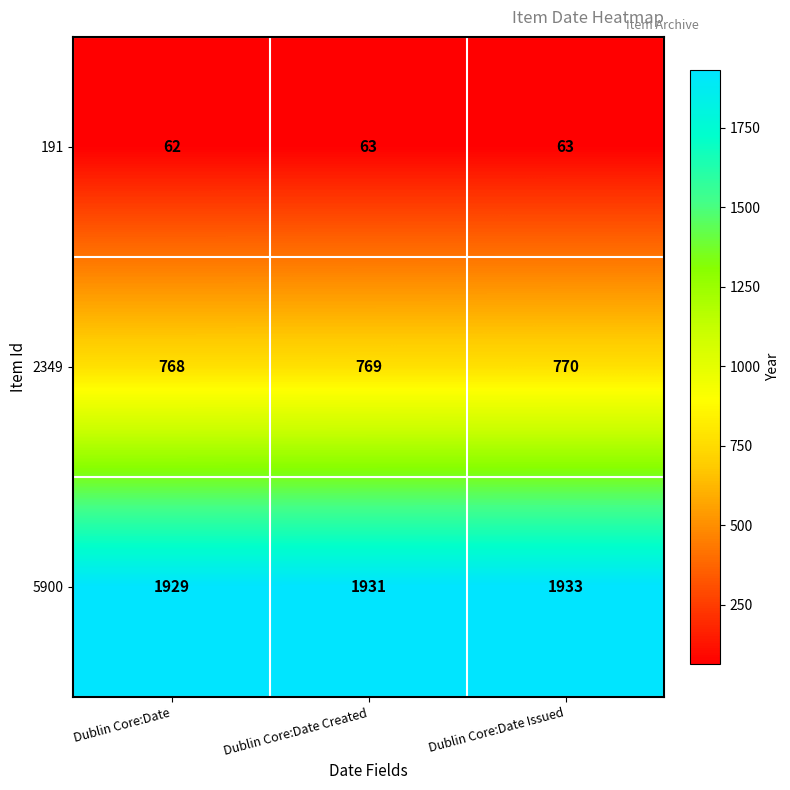

The value of 5900 at Dublin Core:Date is 994. True or false?

False